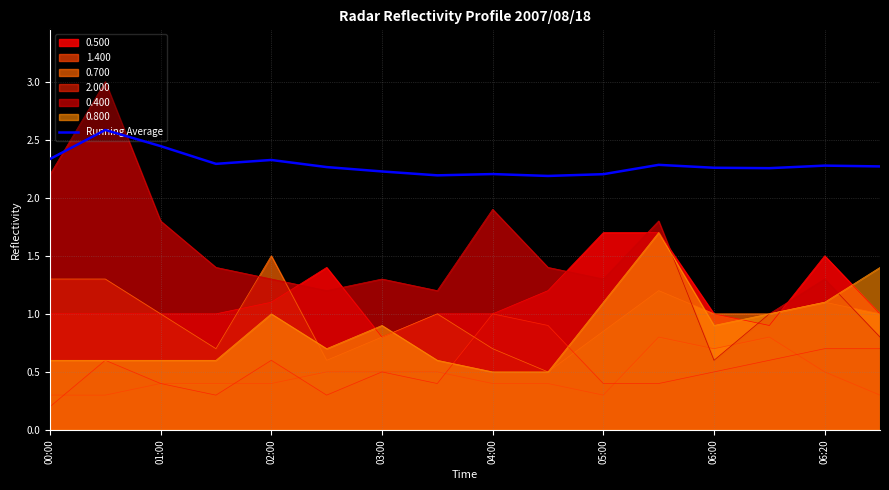

What is the sum of all values?

36.6